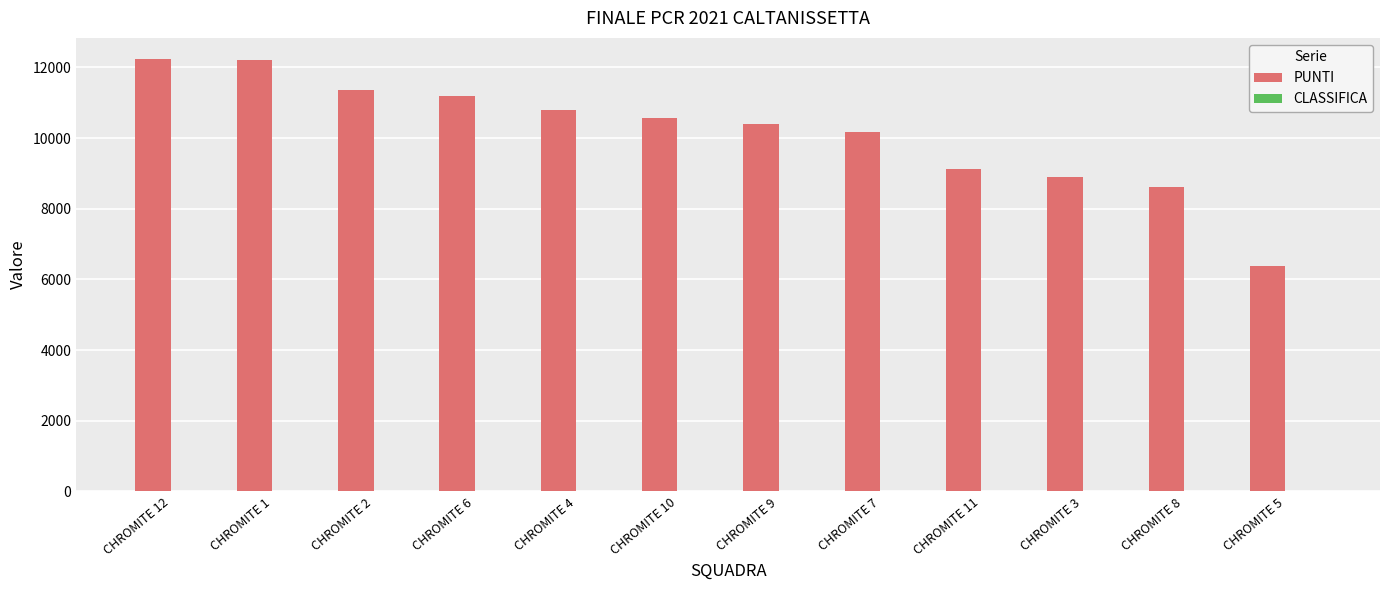

The value of PUNTI at CHROMITE 2 is 11373. True or false?

True